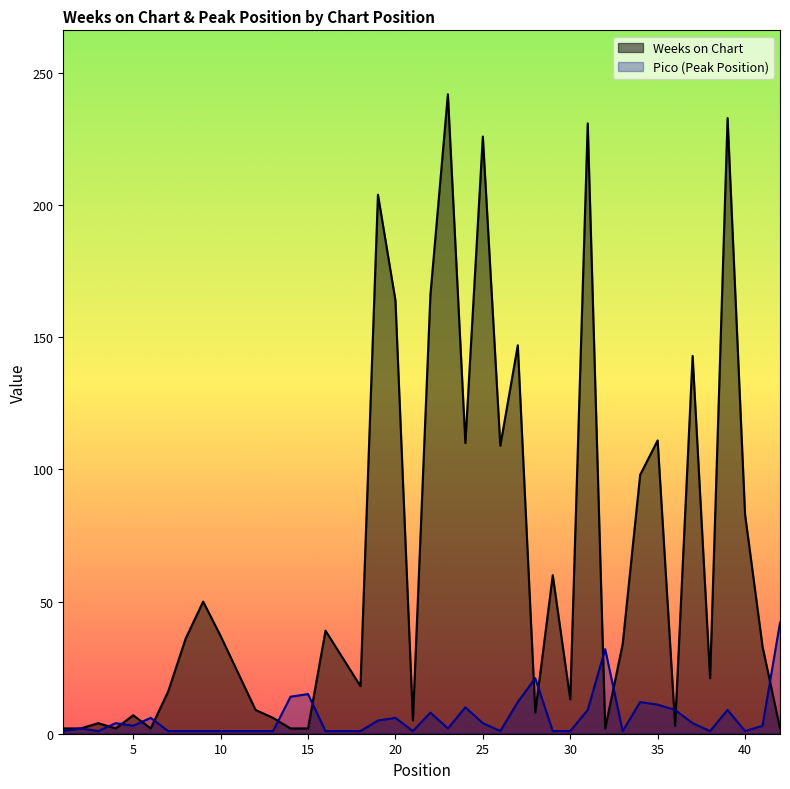

What is the total value across all series at 28?

29